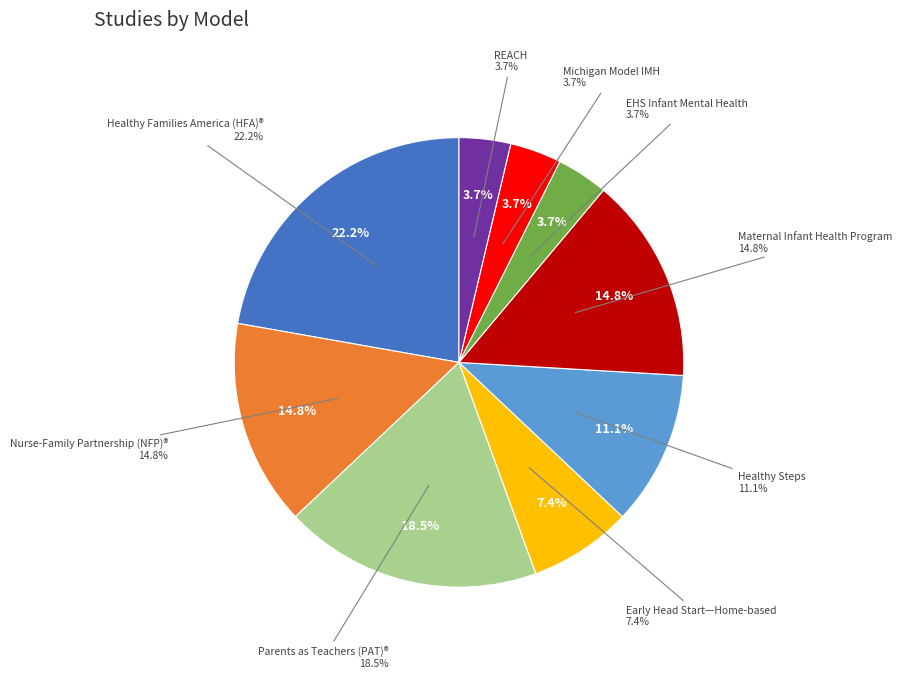

To the nearest percent, what percentage of the pie is Parents as Teachers (PAT)®?

19%